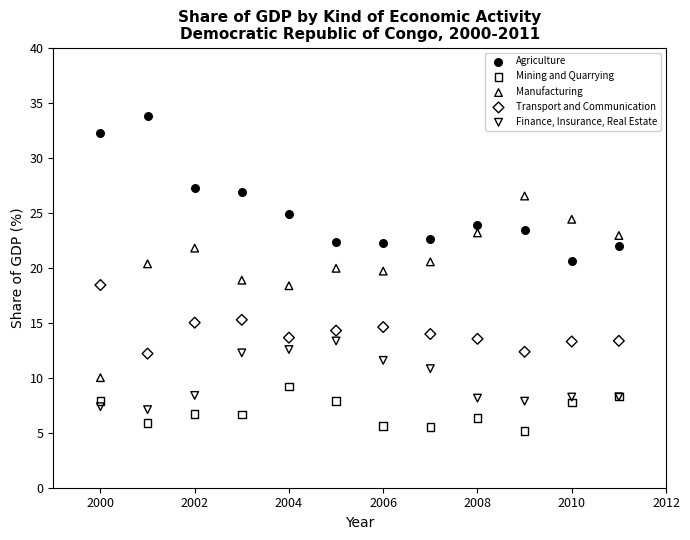

What are all the series names shown in the legend?

Agriculture, Mining and Quarrying, Manufacturing, Transport and Communication, Finance, Insurance, Real Estate